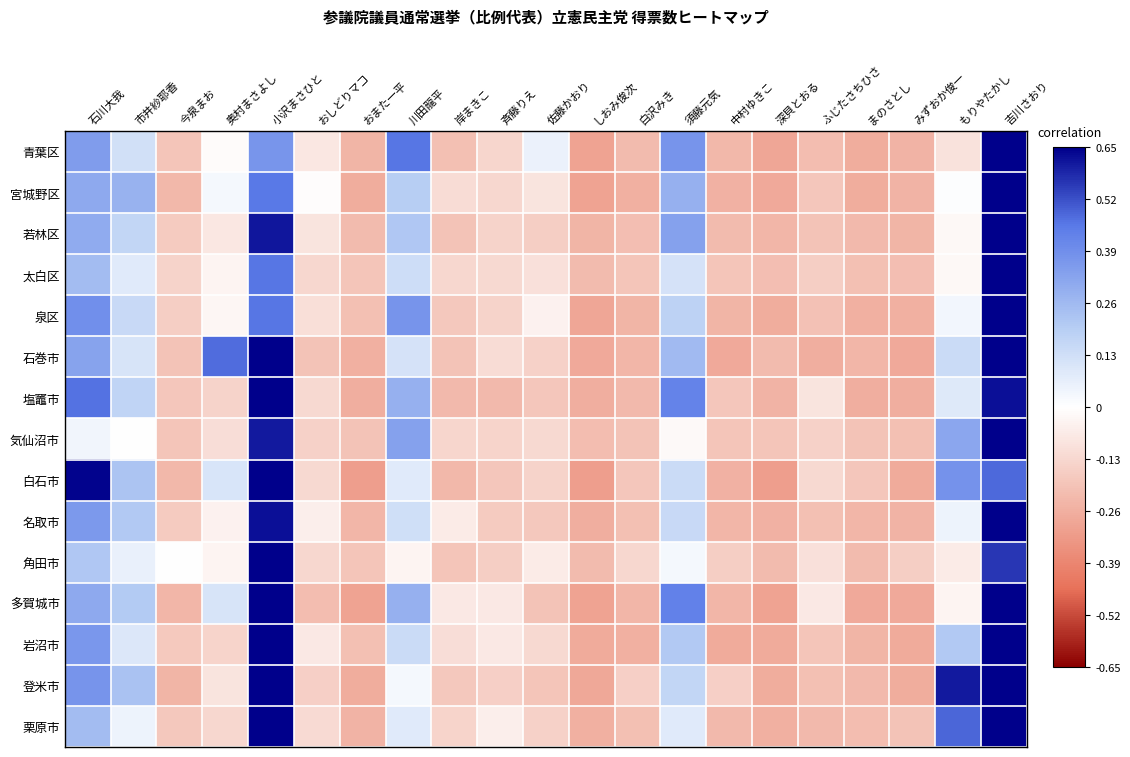

At which category is the sum across all series the highest?

吉川さおり